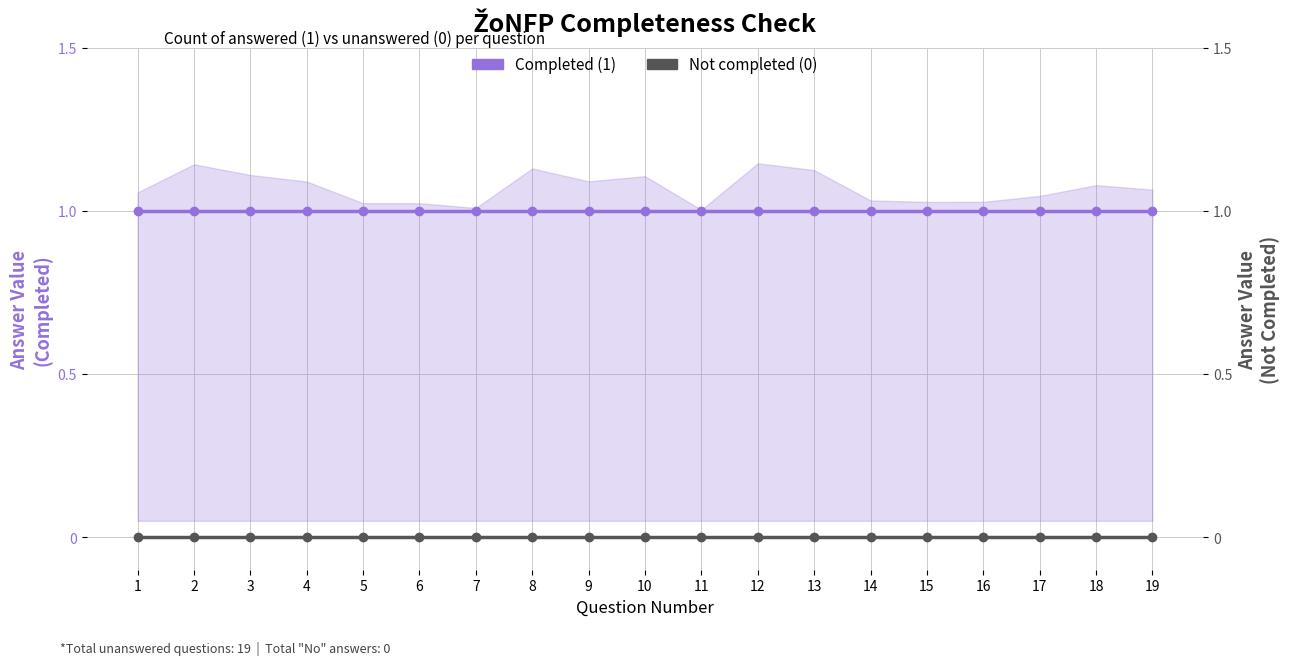

True or false: Not completed (0) and Completed (1) intersect in this chart.

False